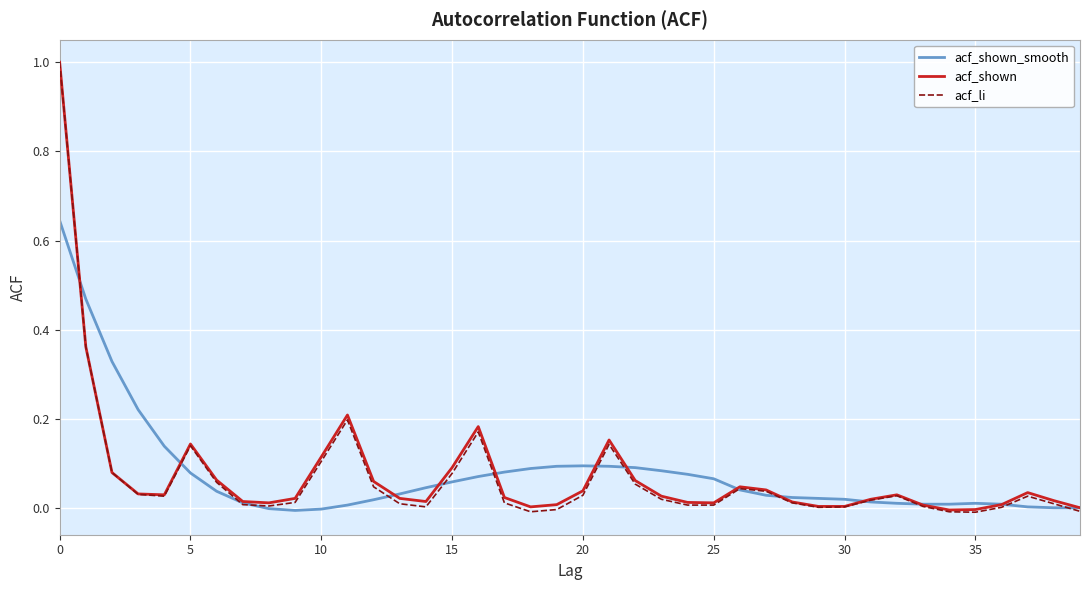

What is the maximum value for acf_li?

1.0